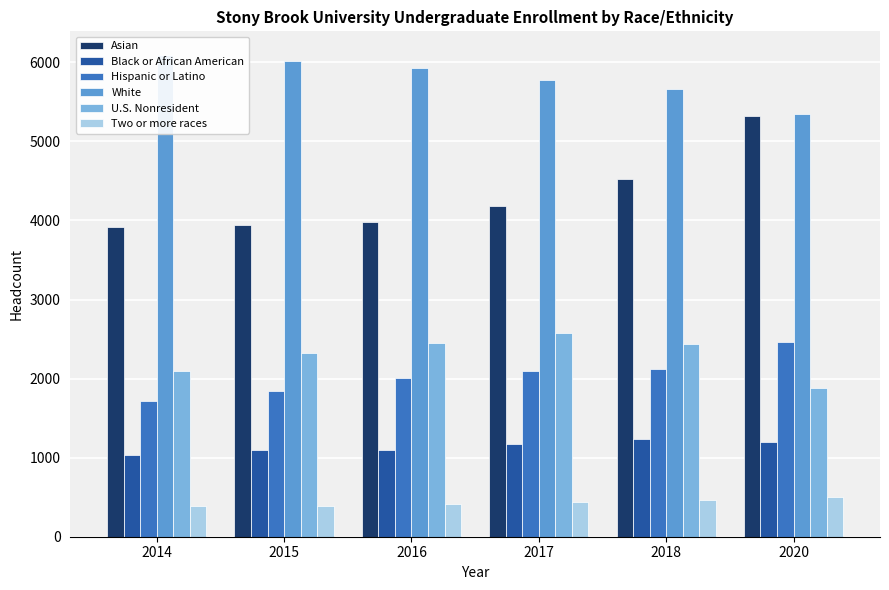

Is it true that Two or more races equals 507 at 2020?

True